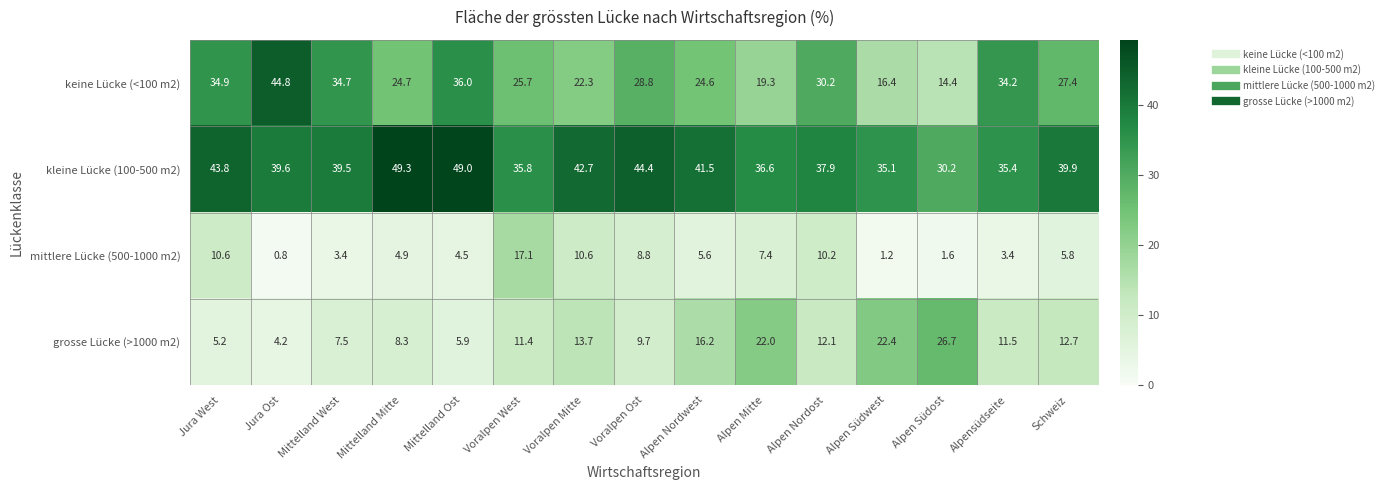

Which series has the widest spread of values?

keine Lücke (<100 m2)